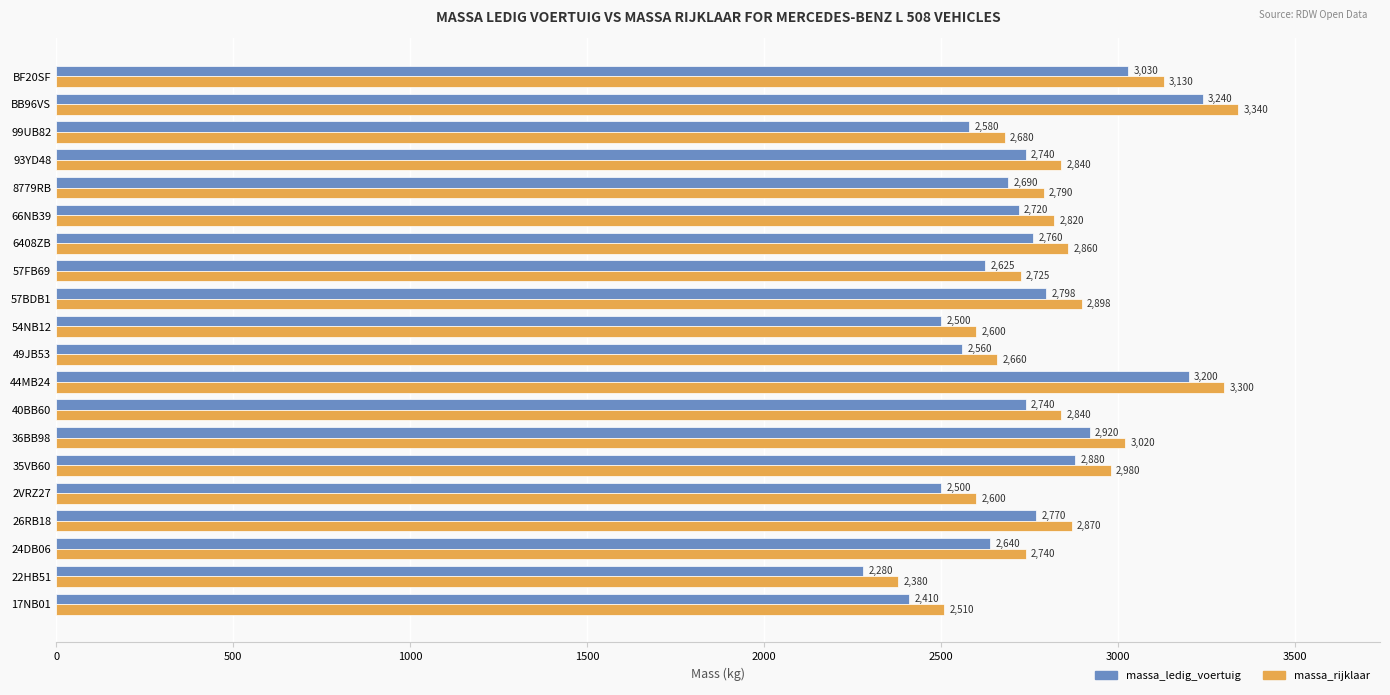

What is the difference between the highest and lowest values at 35VB60?

100